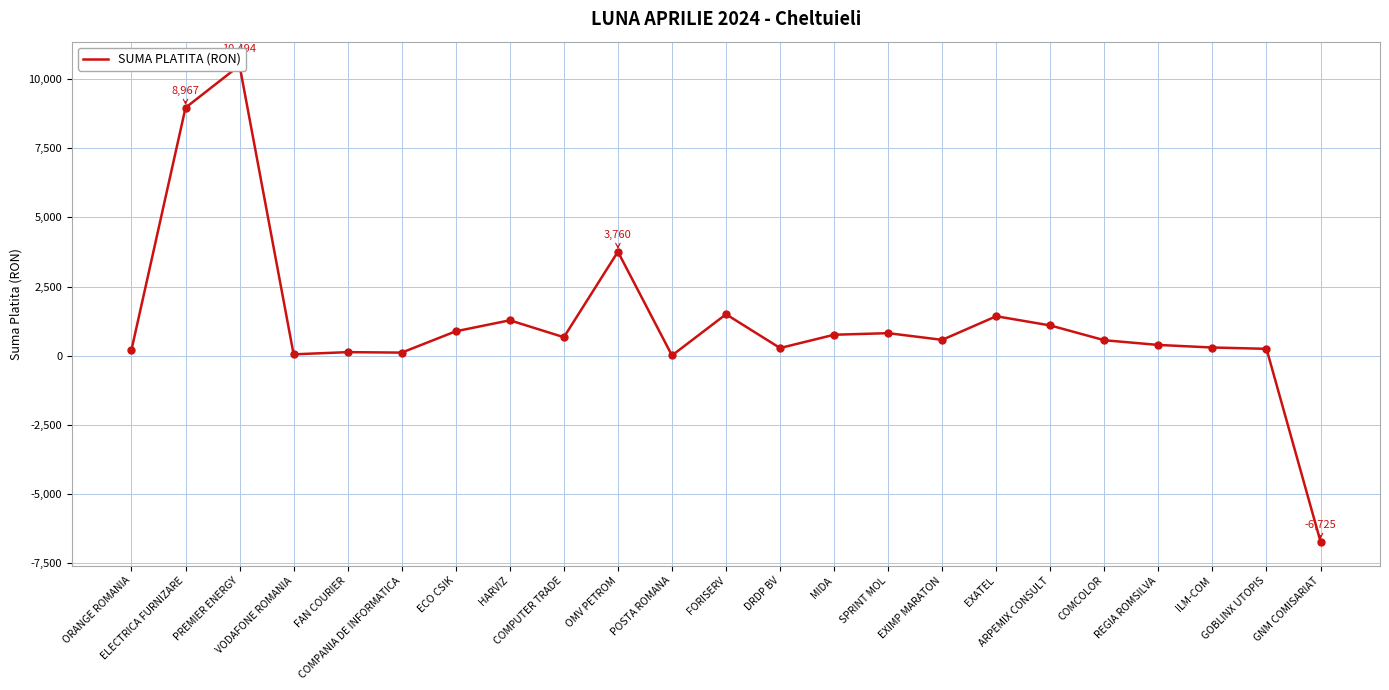

What is the change in value from FAN COURIER to HARVIZ?

+1151.2